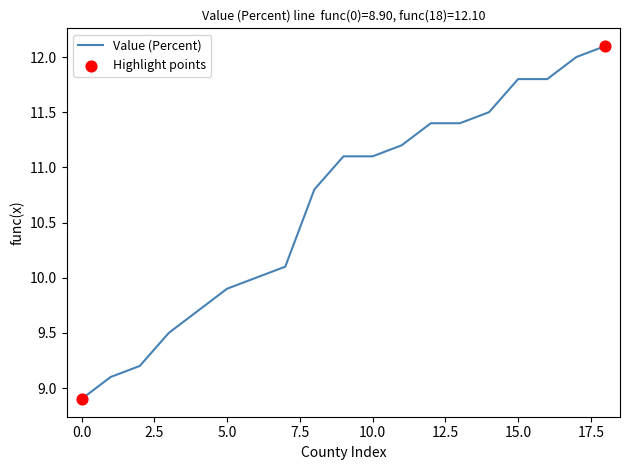

What is the greatest value displayed?

12.1